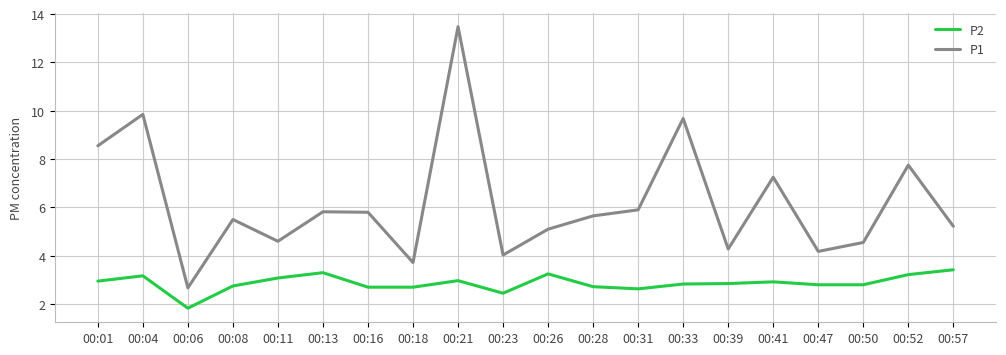

Count the number of data series in this chart.

2